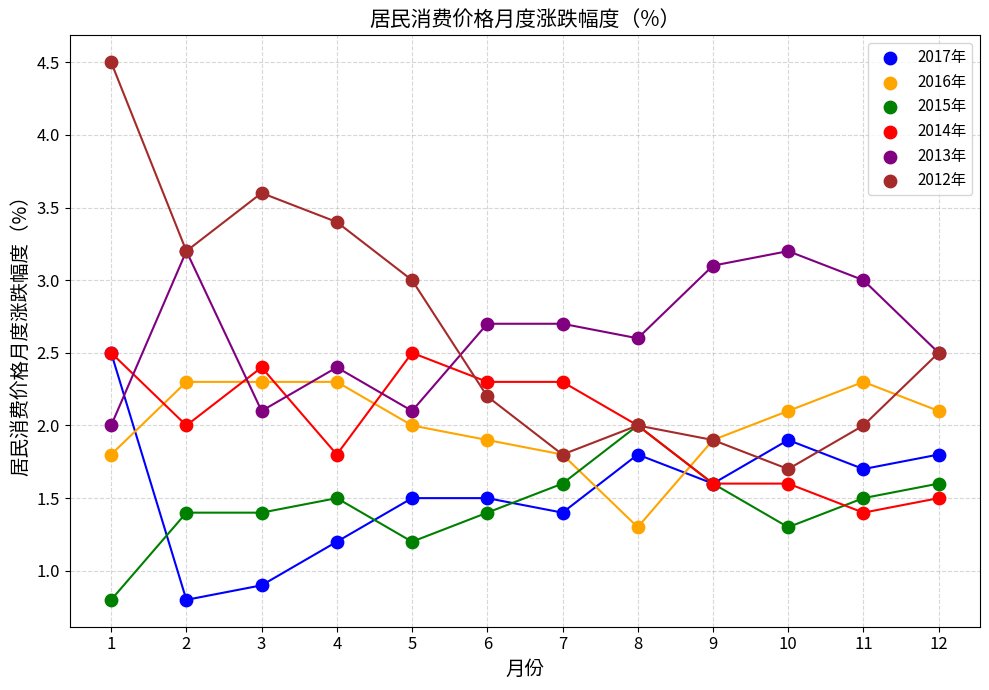

In the 2017年 series, what Y value is closest to 1?

0.9